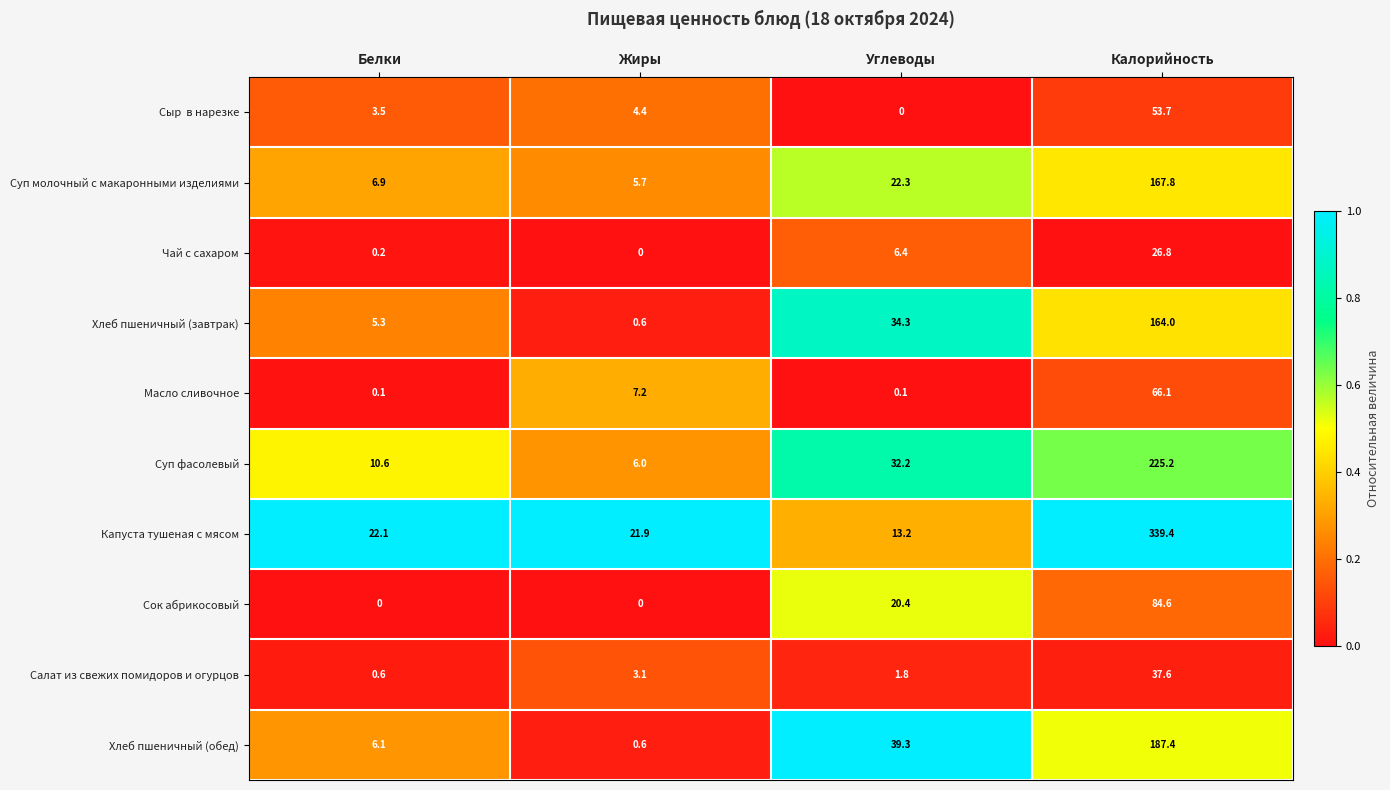

Which series has the widest spread of values?

Капуста тушеная с мясом